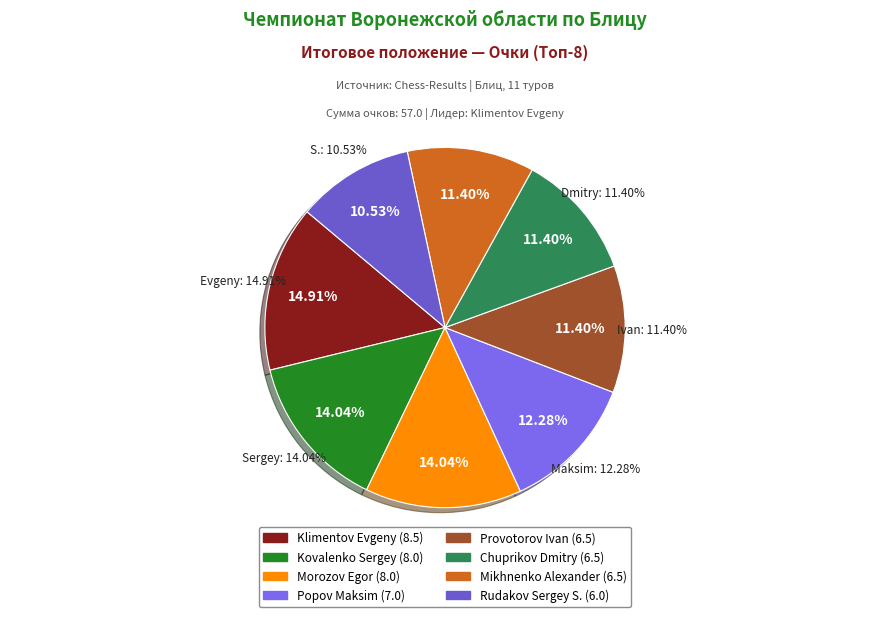

Is there a majority slice in this chart?

No